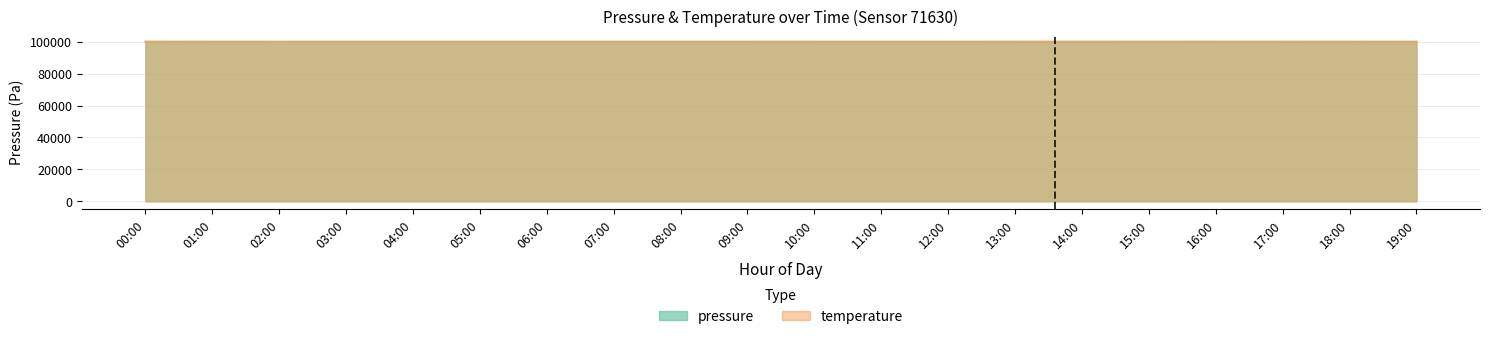

What are all the series names shown in the legend?

pressure, temperature